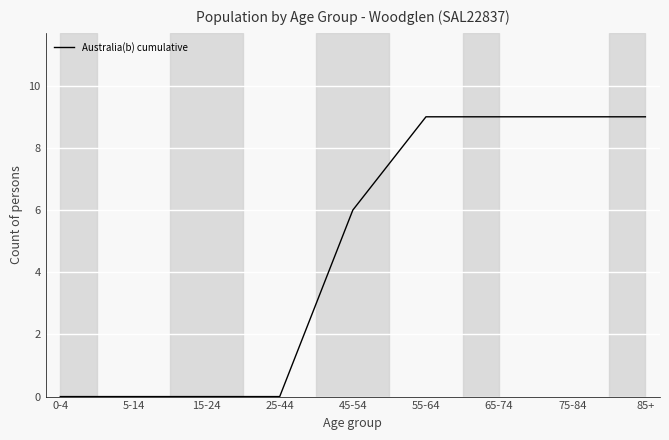

The value at 0-4 is 3. True or false?

False